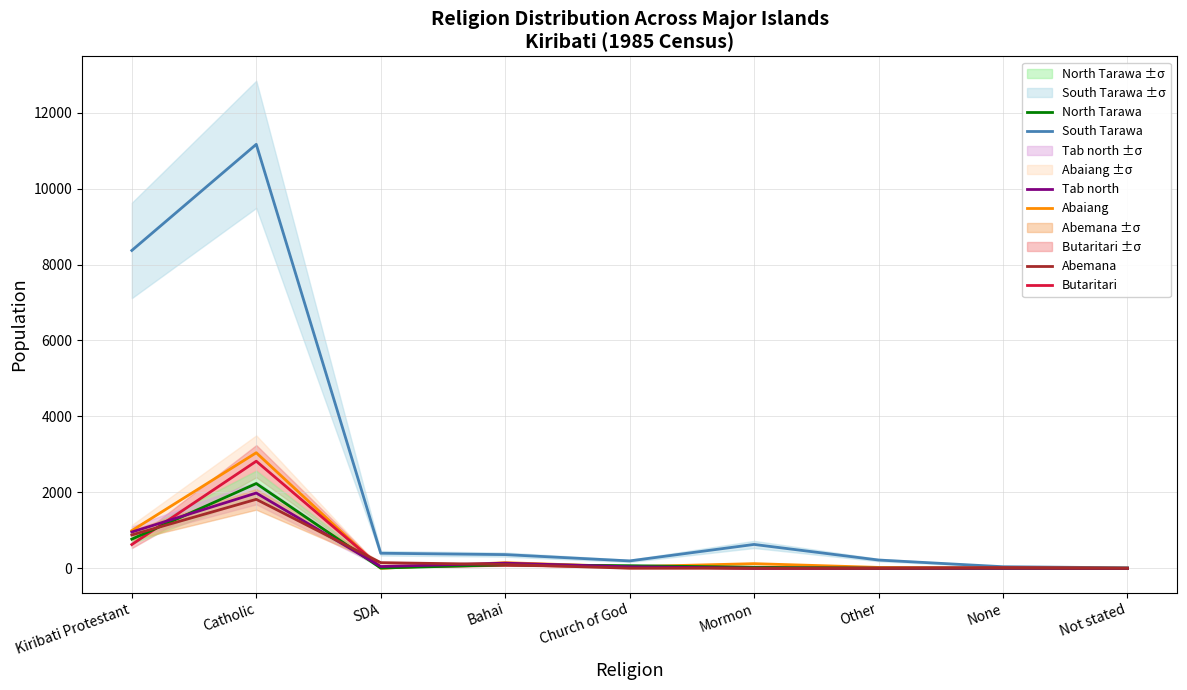

Reading left to right, list all the values displayed in this chart.

South Tarawa: Kiribati Protestant=8371	Catholic=11166	SDA=397	Bahai=361	Church of God=195	Mormon=629	Other=218	None=42	Not stated=14
Abaiang: Kiribati Protestant=992	Catholic=3044	SDA=1	Bahai=149	Church of God=42	Mormon=123	Other=24	None=8	Not stated=3
Butaritari: Kiribati Protestant=626	Catholic=2821	SDA=33	Bahai=78	Church of God=49	Mormon=1	Other=3	None=11	Not stated=0
North Tarawa: Kiribati Protestant=768	Catholic=2233	SDA=8	Bahai=94	Church of God=69	Mormon=28	Other=2	None=2	Not stated=1
Tab north: Kiribati Protestant=956	Catholic=1983	SDA=47	Bahai=136	Church of God=40	Mormon=4	Other=2	None=2	Not stated=1
Abemana: Kiribati Protestant=879	Catholic=1817	SDA=149	Bahai=101	Church of God=3	Mormon=3	Other=0	None=13	Not stated=1